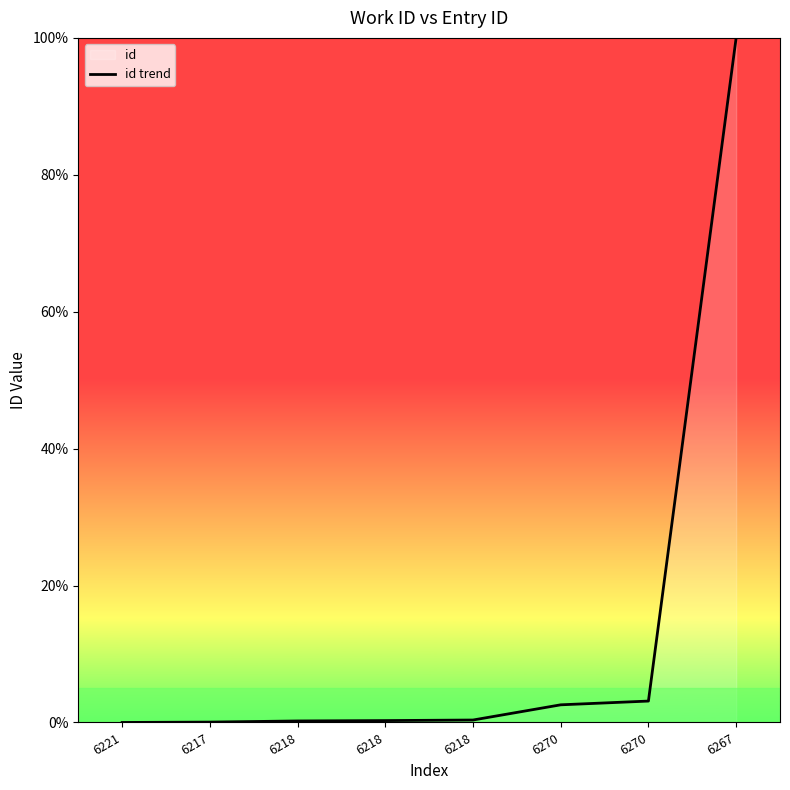

Reading left to right, what are all the values shown in this chart?

0.0	0.1	0.2	0.3	0.4	2.6	3.1	100.0